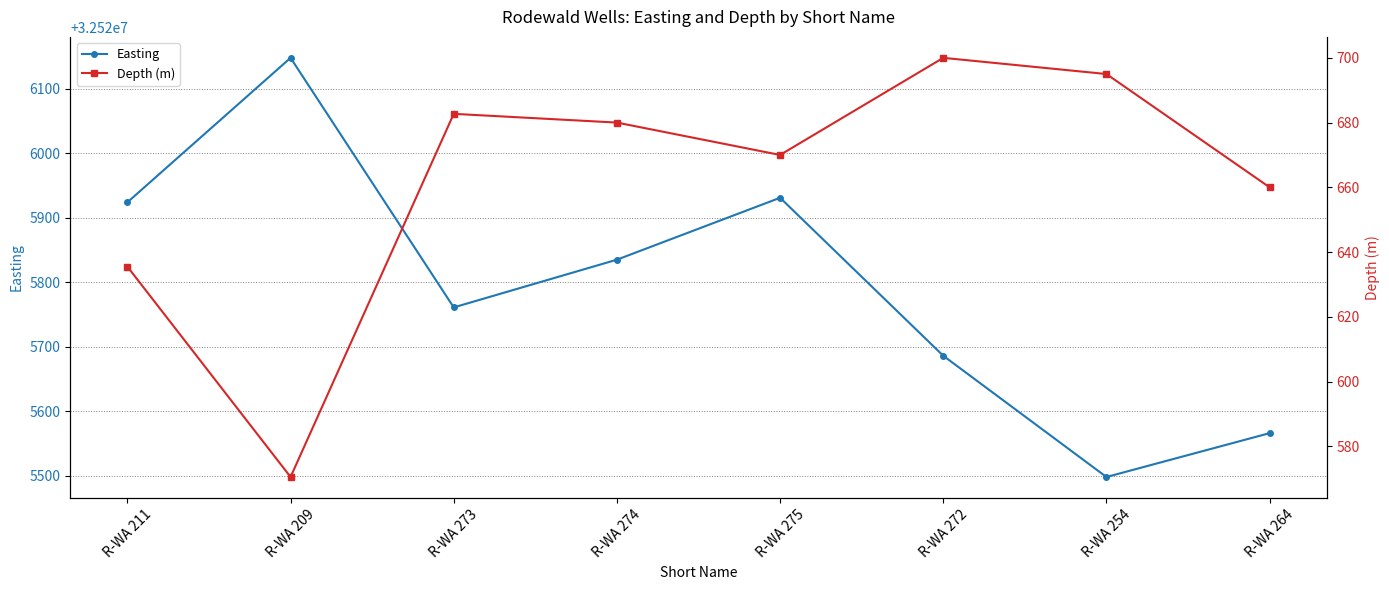

At which category does the chart reach its peak across all series?

R-WA 209